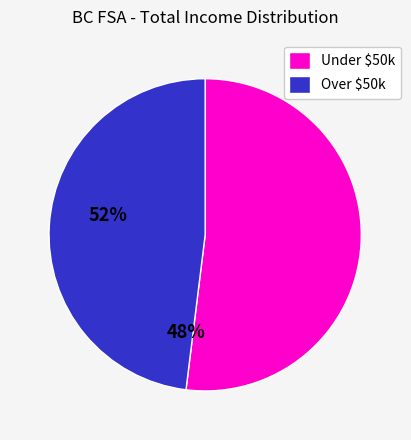

Rank the categories by value from lowest to highest.

Over $50k, Under $50k